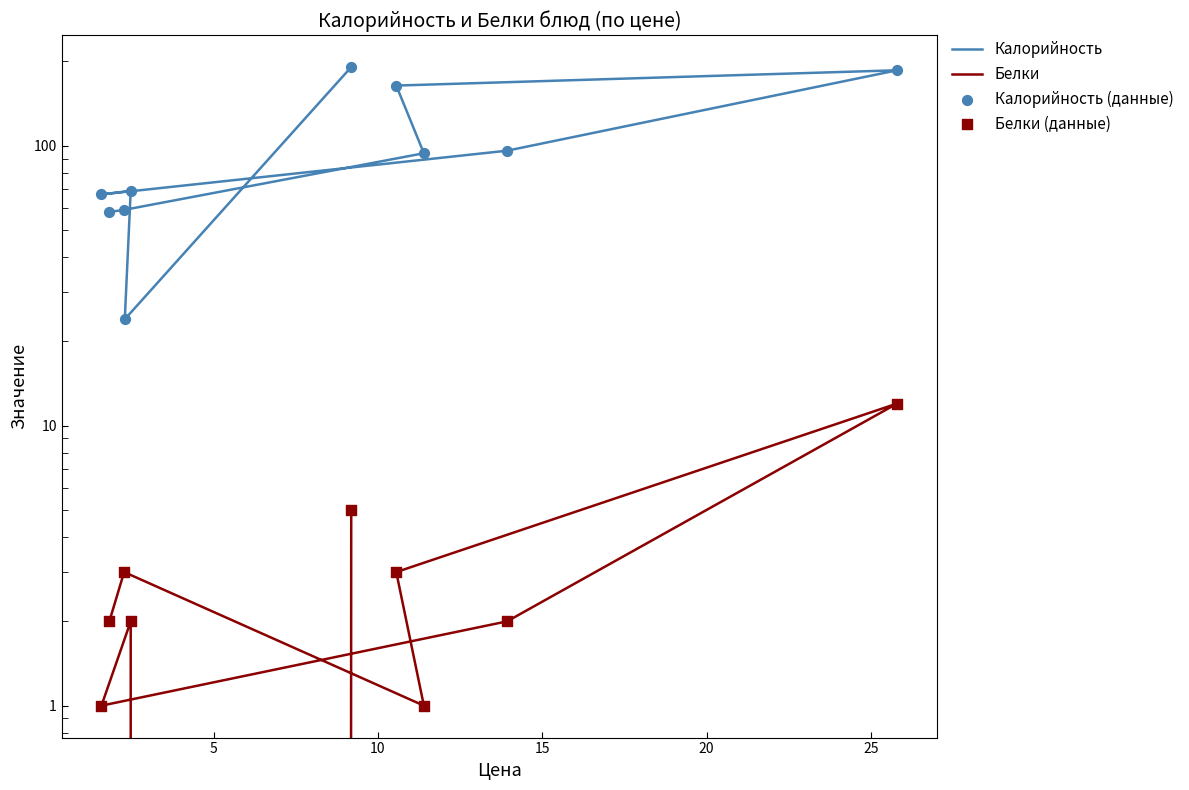

At which category is the sum across all series the highest?

25